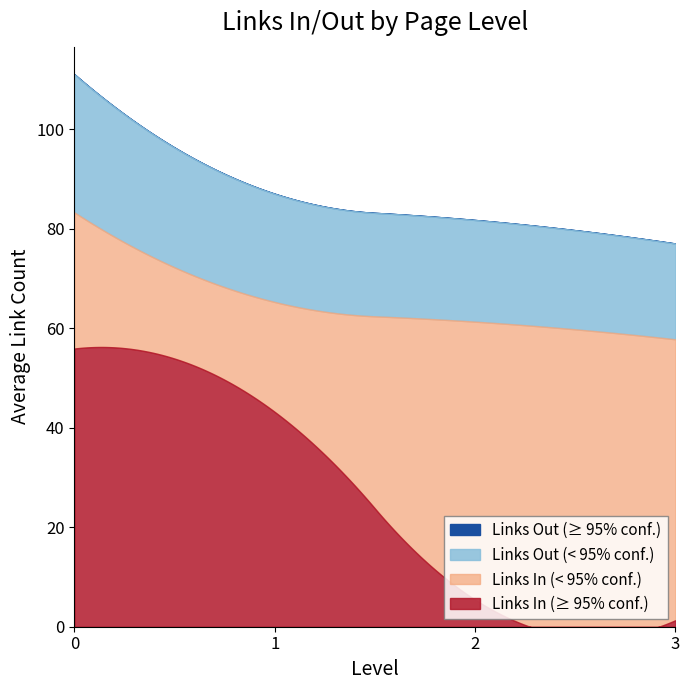

True or false: Links In and Links Out intersect in this chart.

False